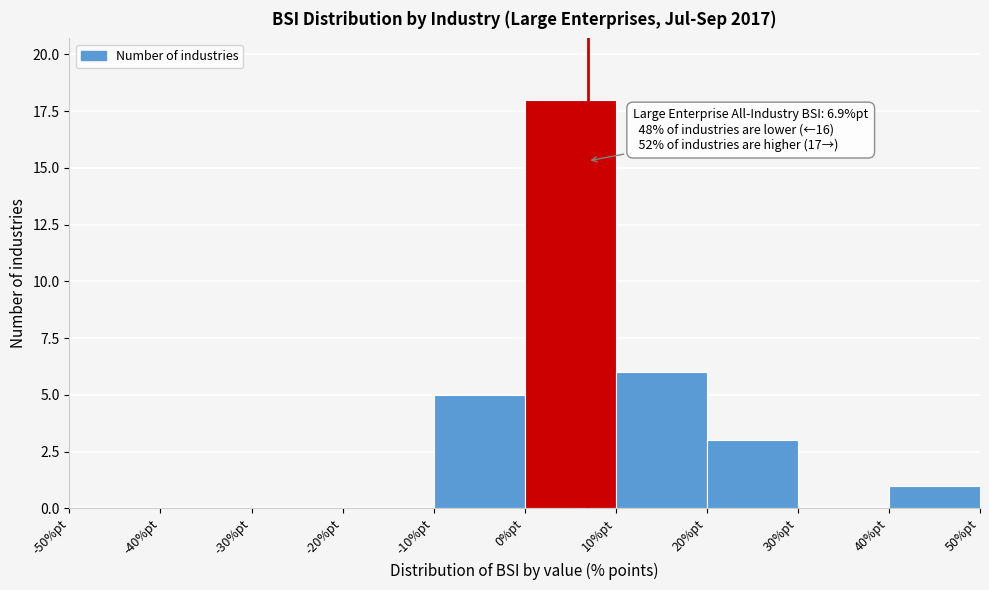

Over which range of the x-axis is the bar tallest?

0 to 10